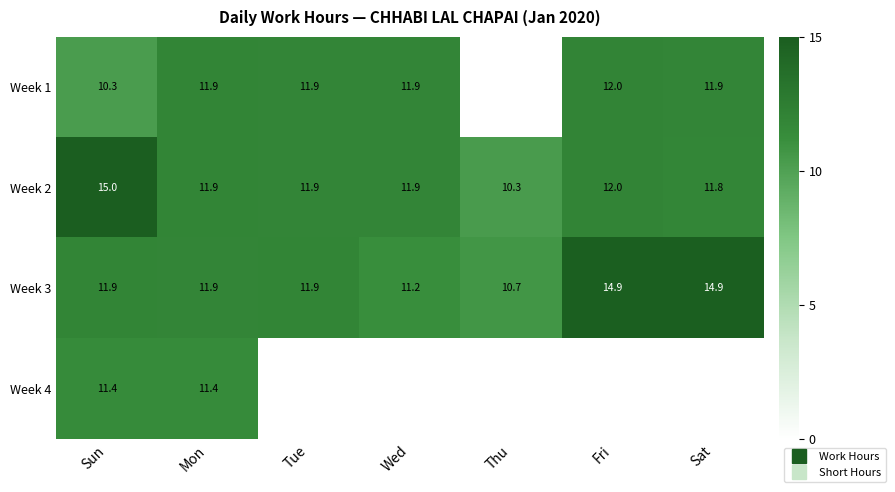

What is the difference between the maximum and second lowest values in the Week 1 series?

0.1